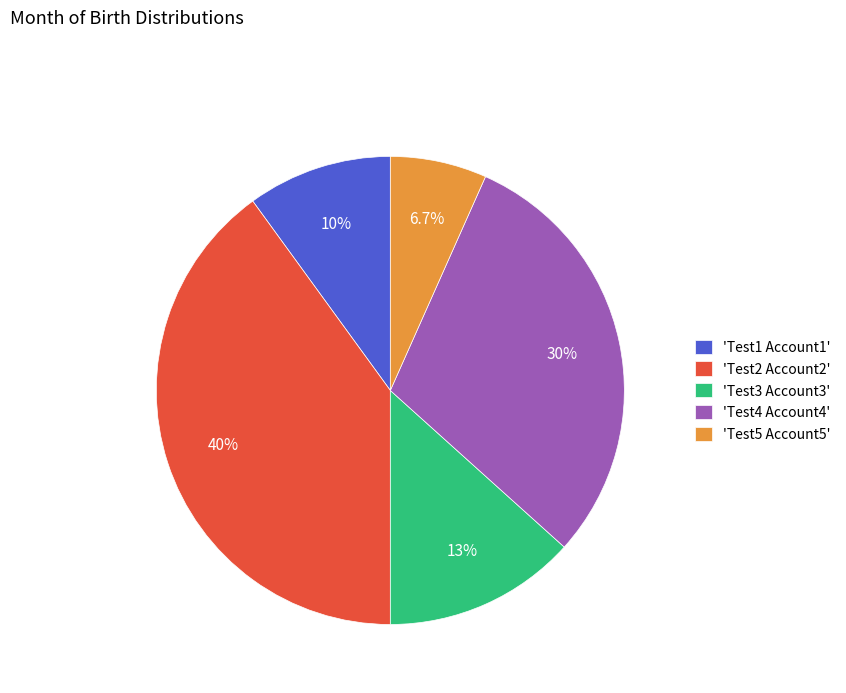

How much of the chart is everything except 'Test2 Account2'?

60.0%